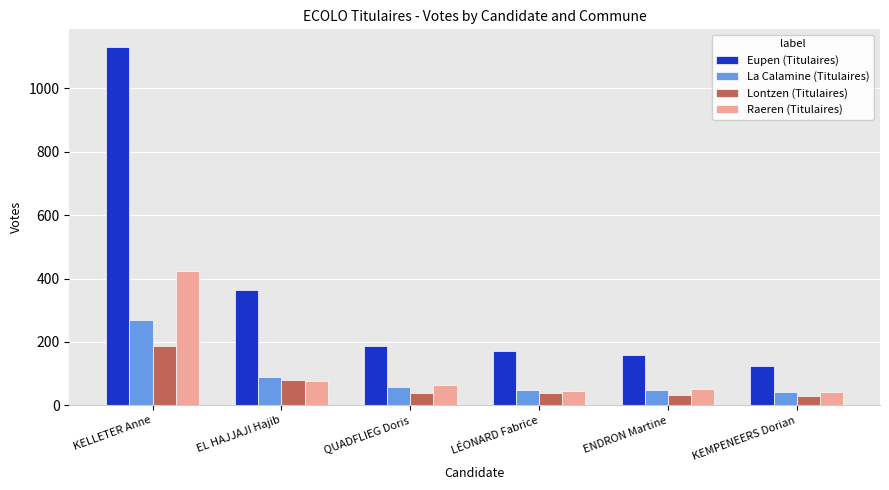

True or false: Eupen (Titulaires) has a value of 309 at QUADFLIEG Doris.

False